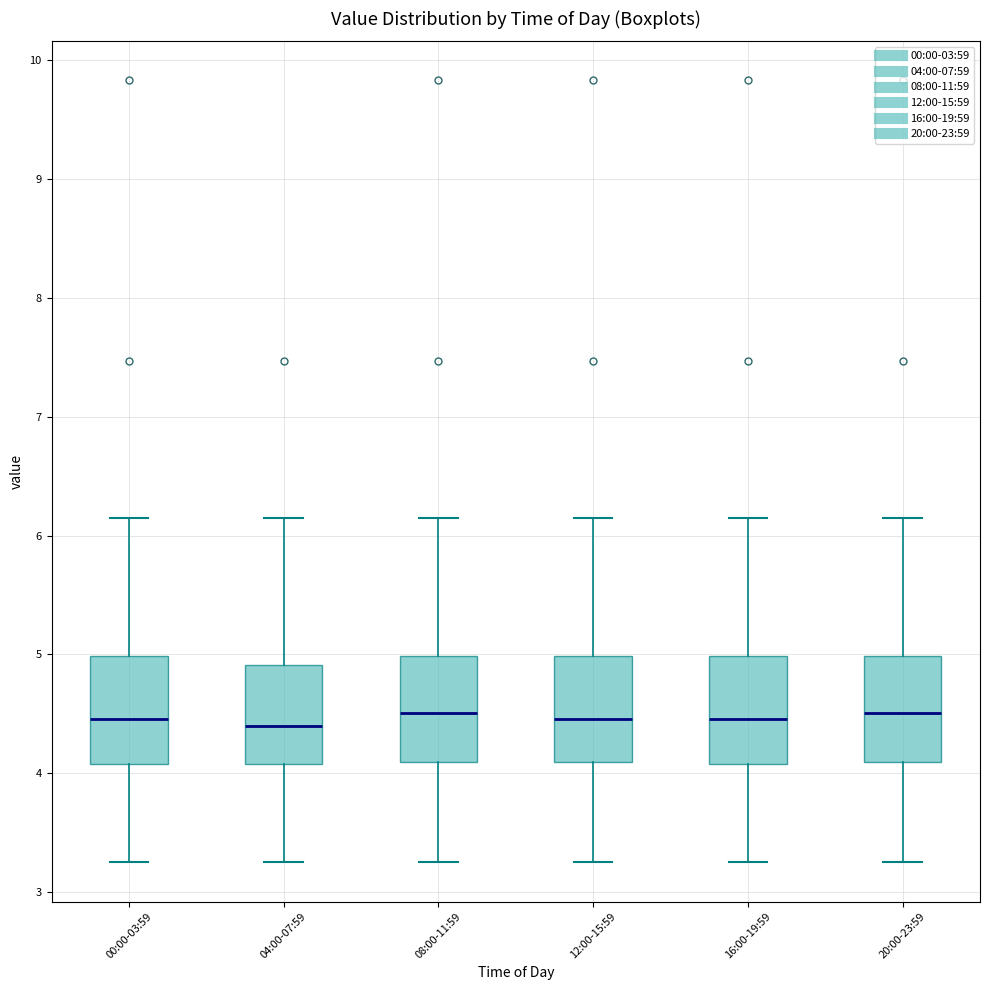

Reading left to right, read every box against the y-axis: the position of its median line, the range the box covers, and the ends of its whiskers. The values are not printed on the chart, so give them approximately, as read against the axis.

00:00-03:59: median 4.5, box 4.1 to 5.0, whiskers 3.3 to 6.2
04:00-07:59: median 4.4, box 4.1 to 4.9, whiskers 3.3 to 6.2
08:00-11:59: median 4.5, box 4.1 to 5.0, whiskers 3.3 to 6.2
12:00-15:59: median 4.5, box 4.1 to 5.0, whiskers 3.3 to 6.2
16:00-19:59: median 4.5, box 4.1 to 5.0, whiskers 3.3 to 6.2
20:00-23:59: median 4.5, box 4.1 to 5.0, whiskers 3.3 to 6.2